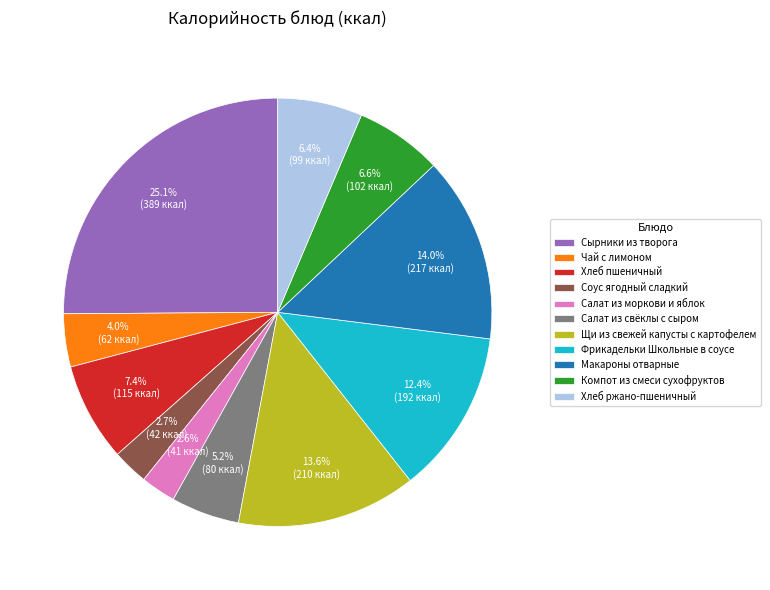

Is Соус ягодный сладкий the majority of the pie?

No